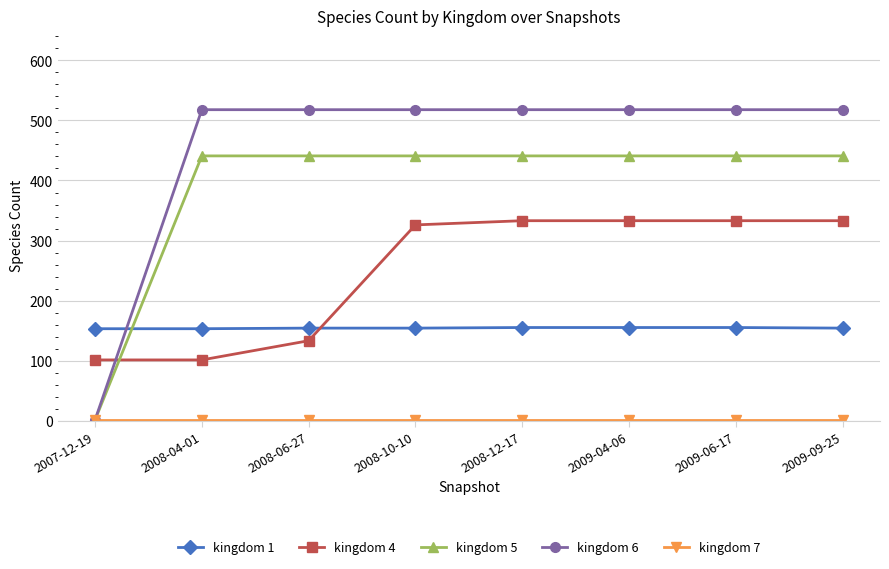

What is the greatest value displayed?

518